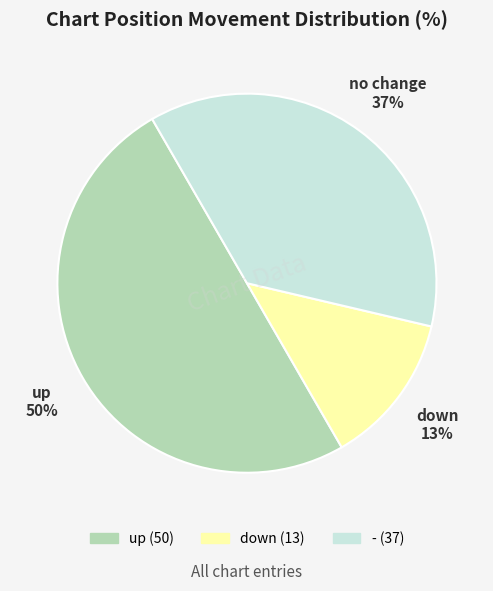

The up slice represents 50% of the pie. True or false?

True